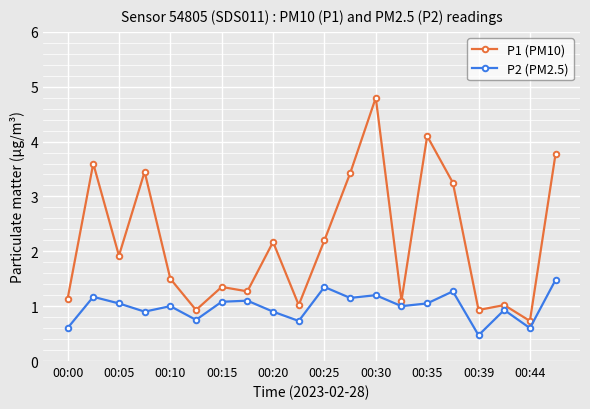

What are all the series names shown in the legend?

P1 (PM10), P2 (PM2.5)